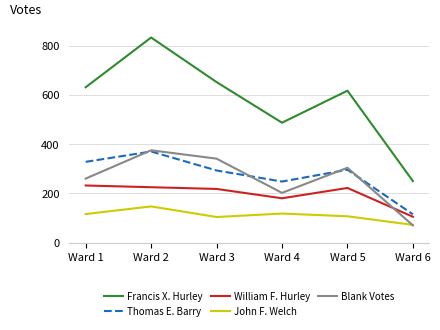

Count the number of categories in the chart.

6